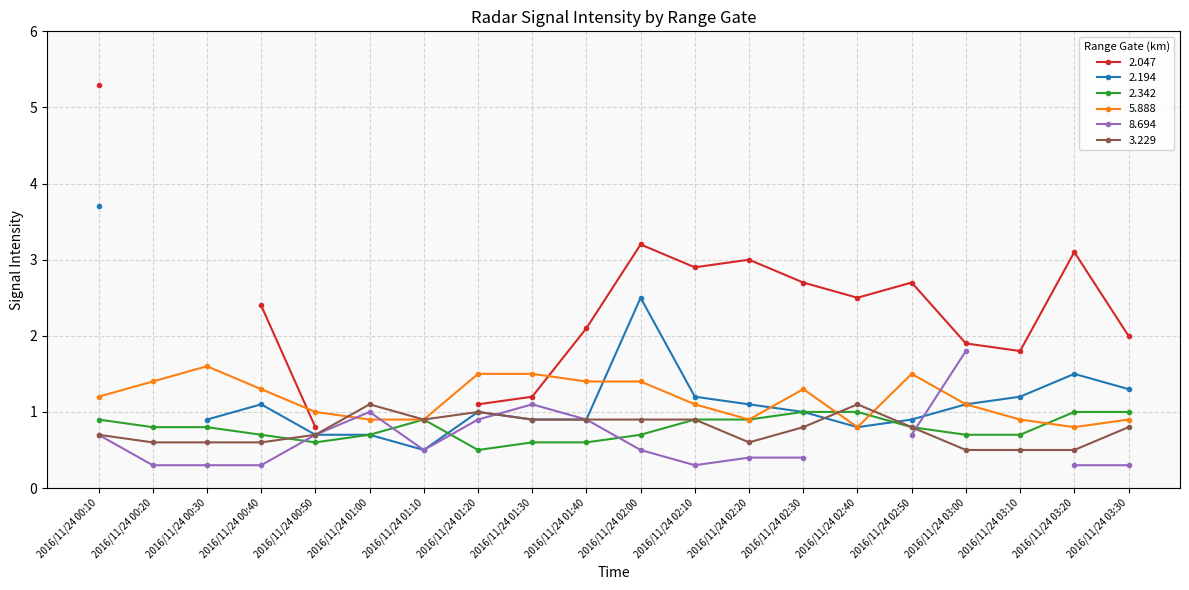

In 3.229, how many points are lower than both neighbors (excluding endpoints)?

2